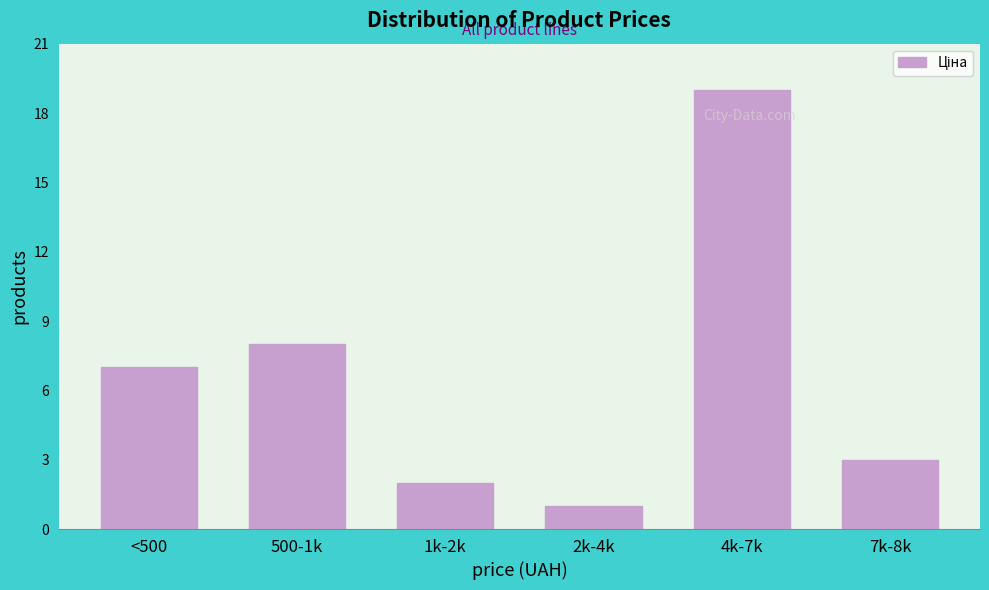

Reading left to right, what are all the values shown in this chart?

7	8	2	1	19	3